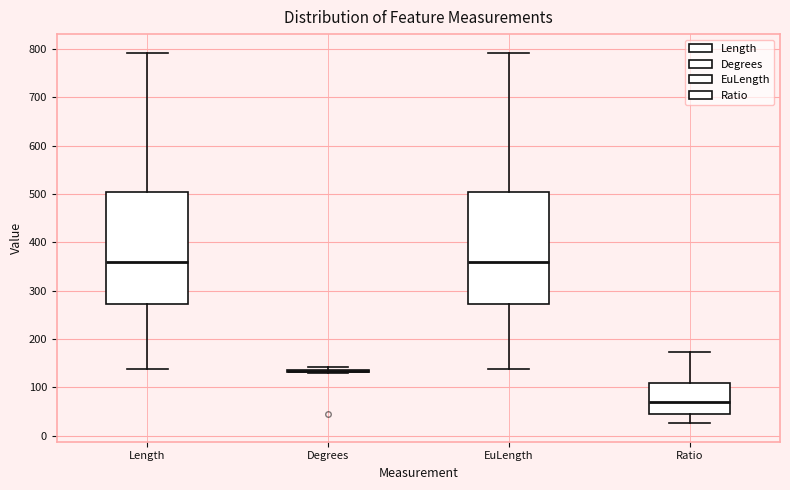

Reading left to right, transcribe this box plot: for each box, give where its median line is, the range the box spans, and where its two whiskers end, as read against the y-axis. The values are not printed on the chart, so give them approximately, as read against the axis.

Length: median 360, box 270 to 500, whiskers 140 to 790
Degrees: box collapsed to a line at 130, whiskers 130 to 140
EuLength: median 360, box 270 to 500, whiskers 140 to 790
Ratio: median 70, box 40 to 110, whiskers 30 to 170